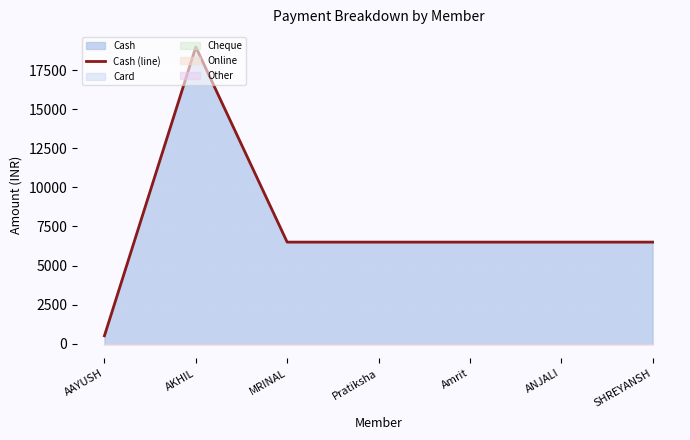

At which label does the data first exceed 6499?

AKHIL